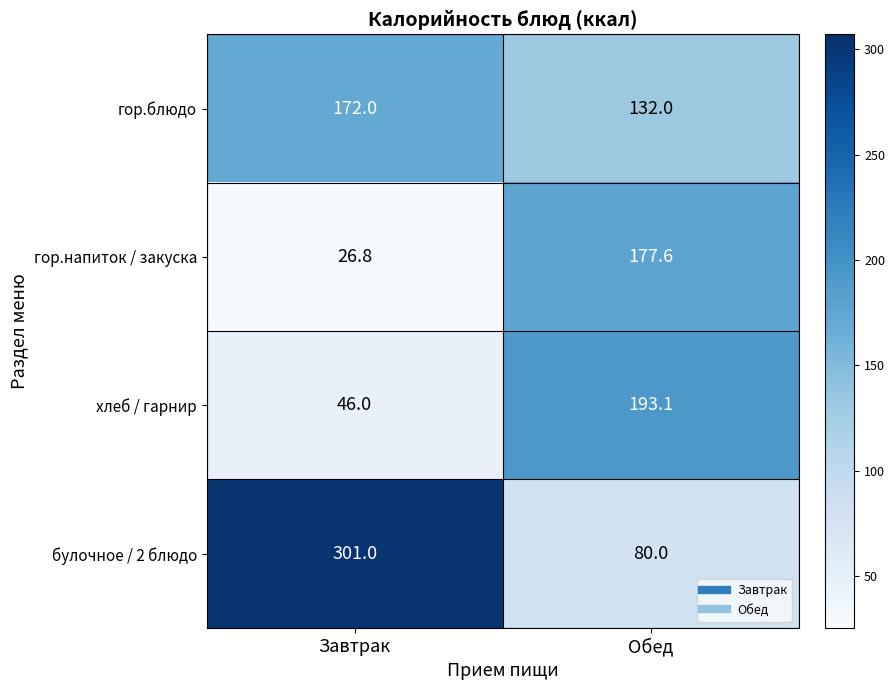

Between Завтрак and Обед, which series saw the biggest shift?

булочное / 2 блюдо